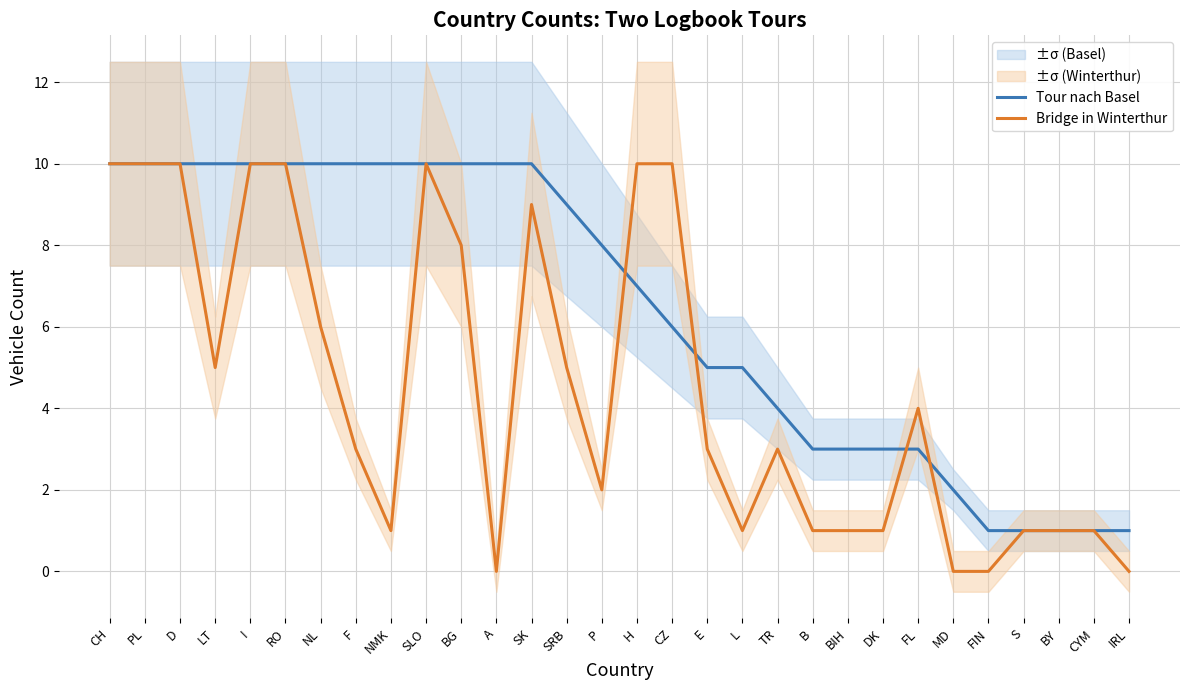

Reading left to right, what are all the values shown in this chart?

Tour nach Basel: 10	10	10	10	10	10	10	10	10	10	10	10	10	9	8	7	6	5	5	4	3	3	3	3	2	1	1	1	1	1
Bridge in Winterthur: 10	10	10	5	10	10	6	3	1	10	8	0	9	5	2	10	10	3	1	3	1	1	1	4	0	0	1	1	1	0